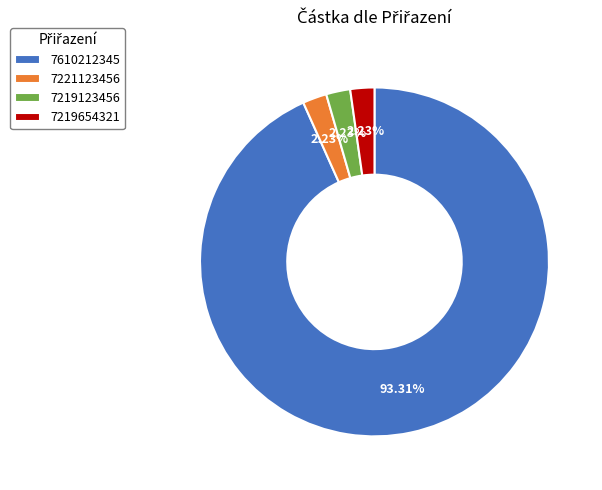

How many slices are in this pie chart?

4